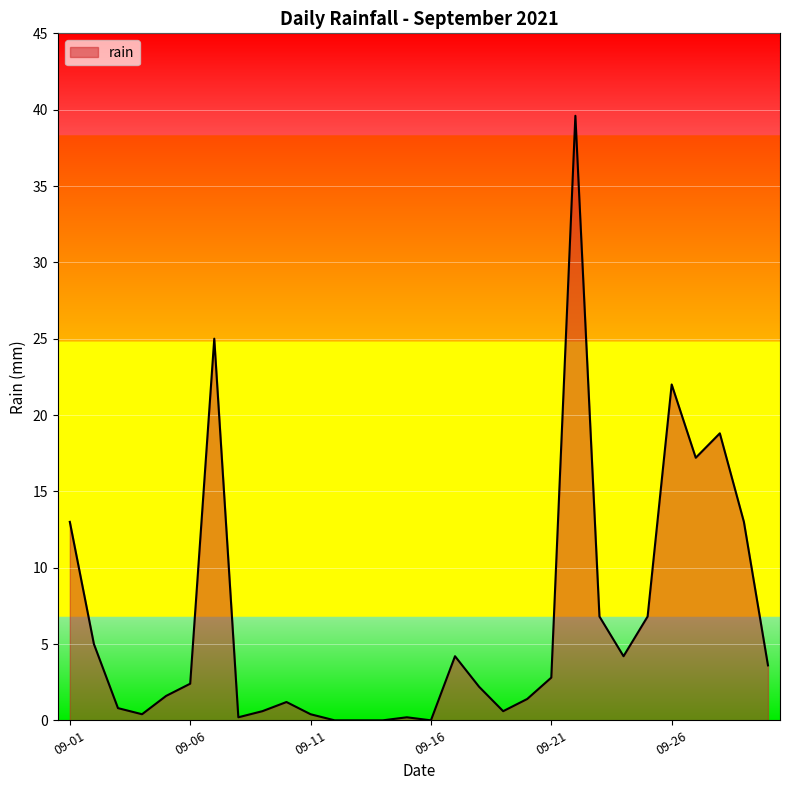

Is this an area chart (filled region under the line)?

Yes